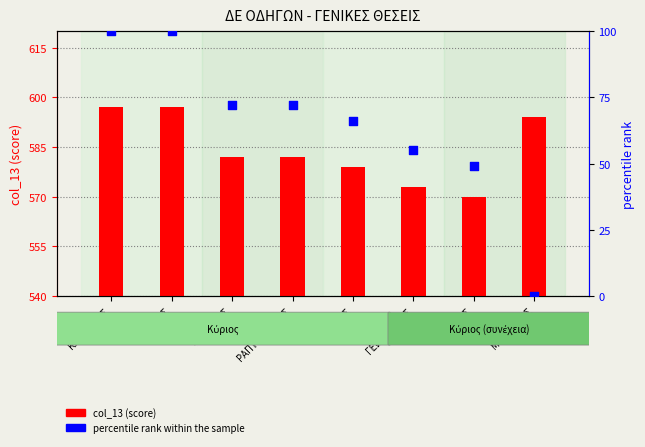

Which series reaches the minimum Y coordinate?

percentile rank within the sample